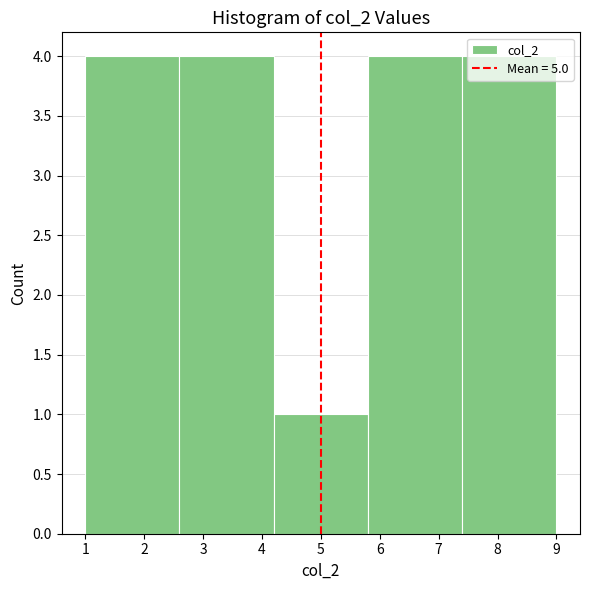

How tall is the bar that spans 7.4 to 9.0 on the x-axis? The values are not printed on the chart, so give them approximately, as read against the axis.

4